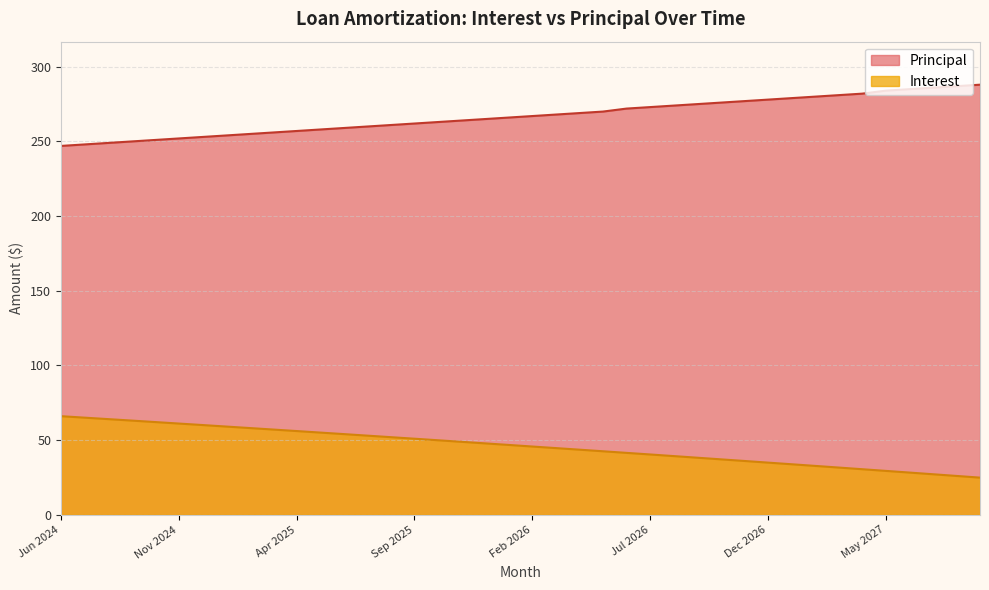

Reading left to right, what are all the values shown in this chart?

Interest: 66.1	65.1	64.1	63.1	62.1	61.1	60.1	59.1	58.1	57.1	56.1	55.1	54.1	53.0	52.0	51.0	49.9	48.9	47.9	46.8	45.8	44.7	43.6	42.6	41.5	40.4	39.4	38.3	37.2	36.1	35.0	33.9	32.8	31.7	30.6	29.4	28.3	27.2	26.1	24.9
Principal: 247.0	248.0	249.0	250.0	251.0	252.0	253.0	254.0	255.0	256.0	257.0	258.0	259.0	260.0	261.0	262.0	263.0	264.0	265.0	266.0	267.0	268.0	269.0	270.0	272.0	273.0	274.0	275.0	276.0	277.0	278.0	279.0	280.0	281.0	282.0	284.0	285.0	286.0	287.0	288.0